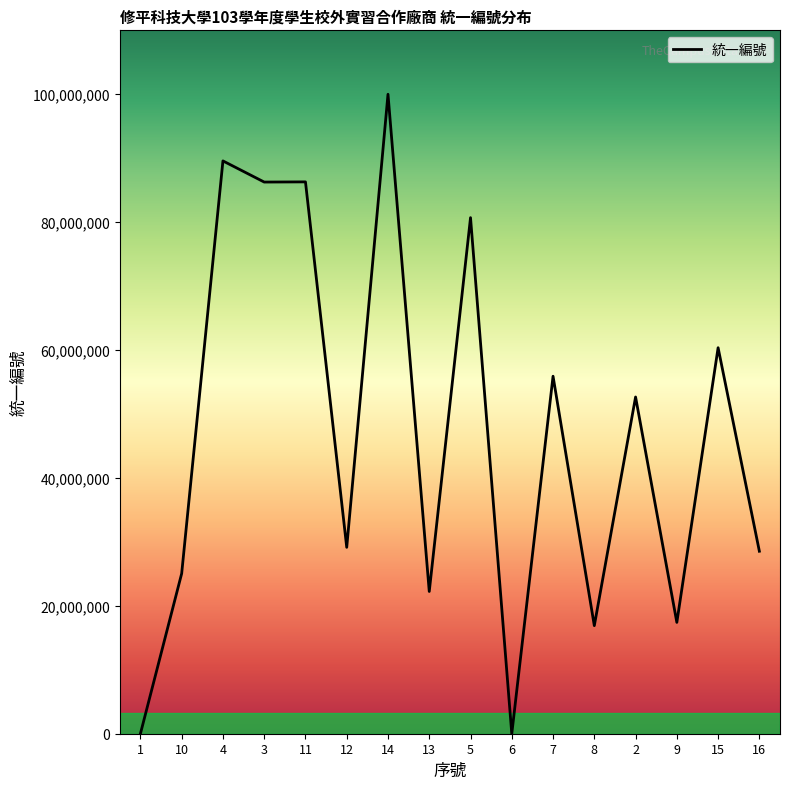

What is the change in value from 11 to 15?

-25911486